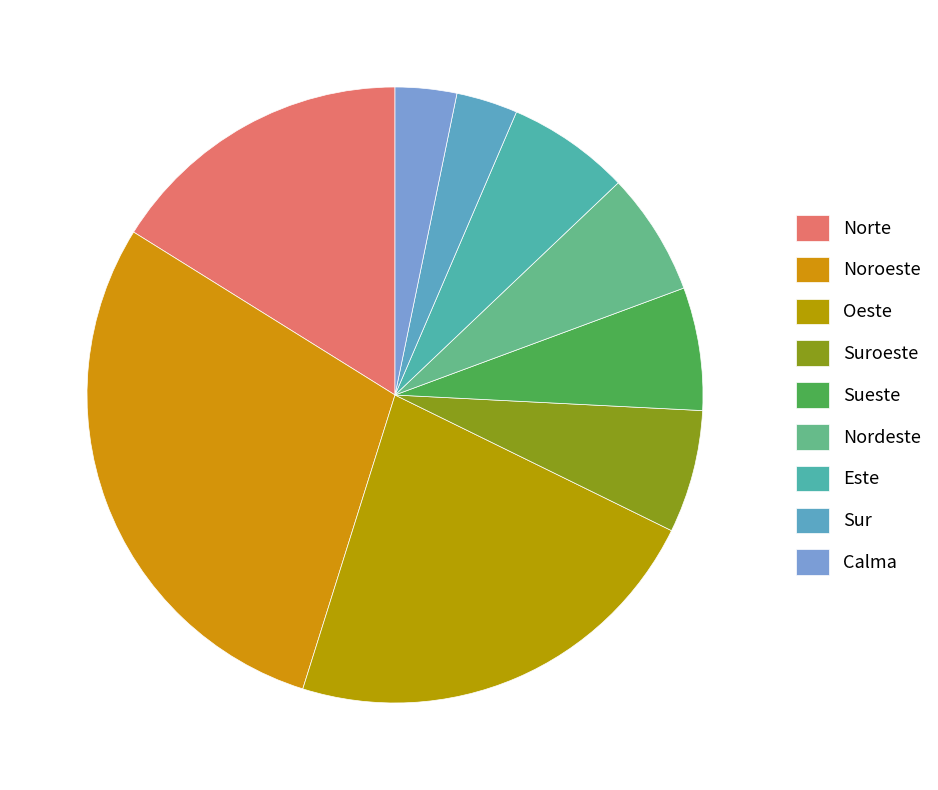

Combined, what portion of the pie is Sur and Noroeste?

32.3%